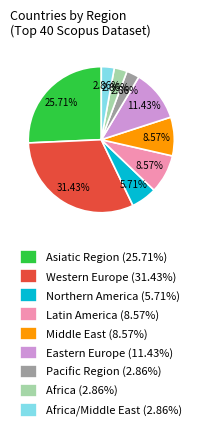

Is Latin America (8.57%) the majority of the pie?

No